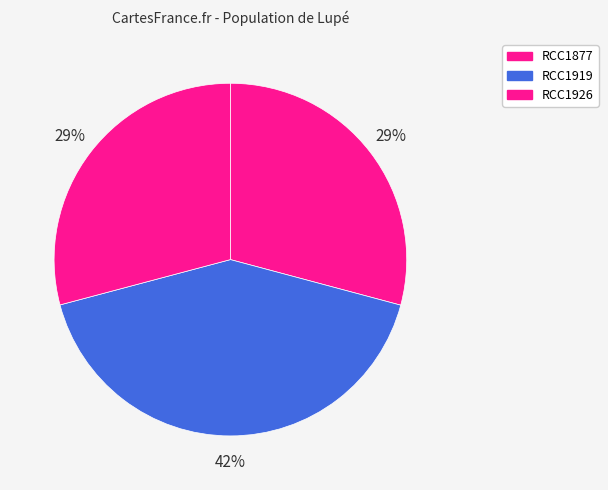

Rank the categories by value from highest to lowest.

RCC1919, RCC1877, RCC1926